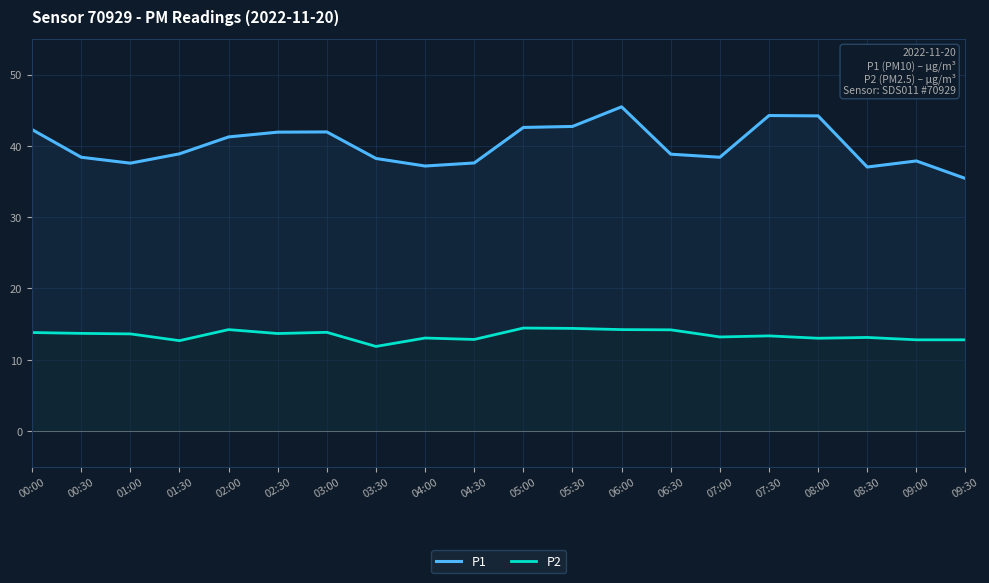

At how many categories does at least one series exceed 32?

20